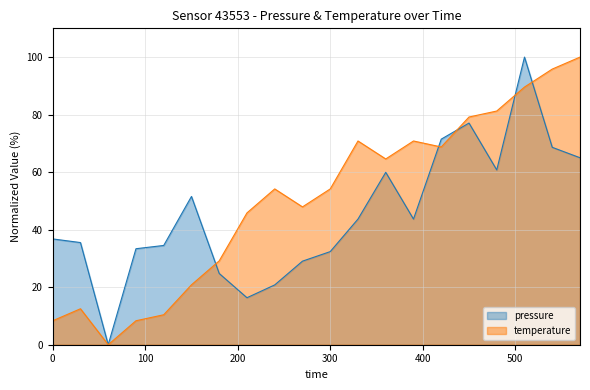

Which series ends up on top after the final intersection of temperature and pressure?

temperature